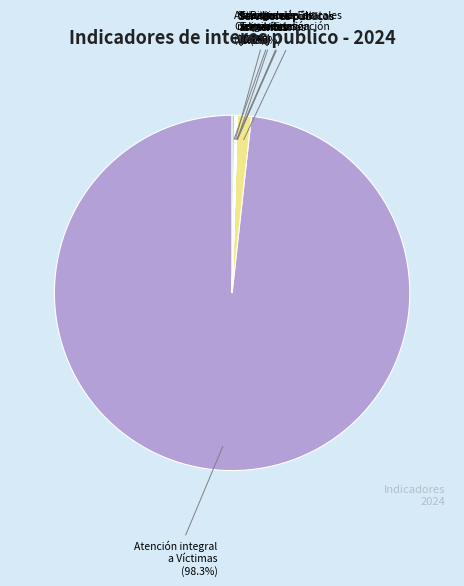

Is the sum of Atención integral a Víctimas and Registros Estatales de Víctimas greater than half?

Yes